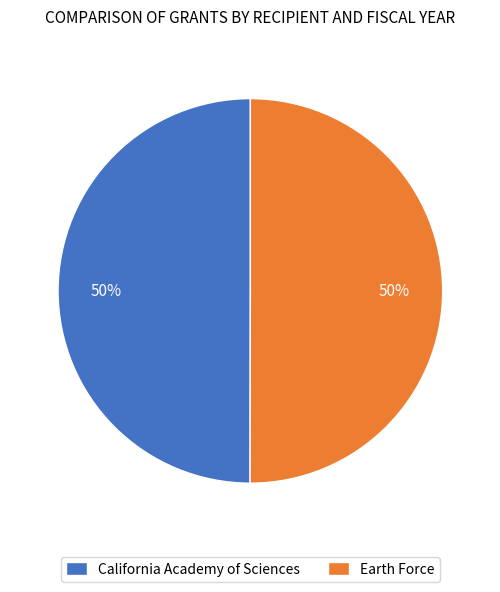

Count the number of slices in the pie.

2